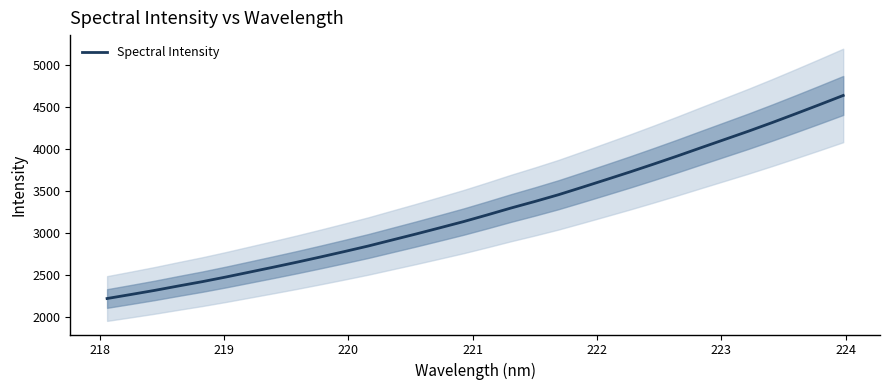

What is the maximum value shown in the chart?

4636.4